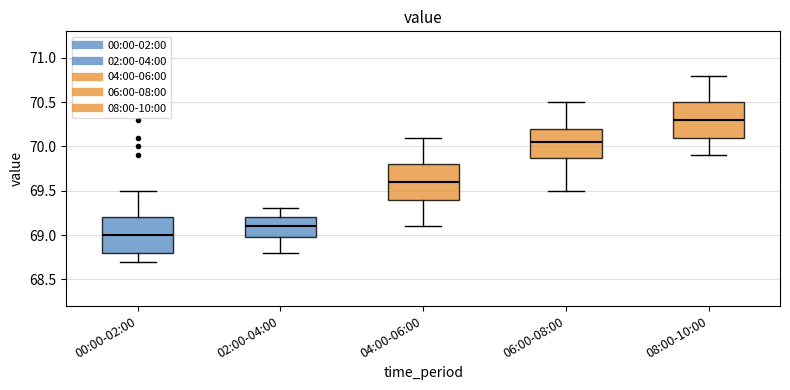

Which box's median line is the highest?

08:00-10:00